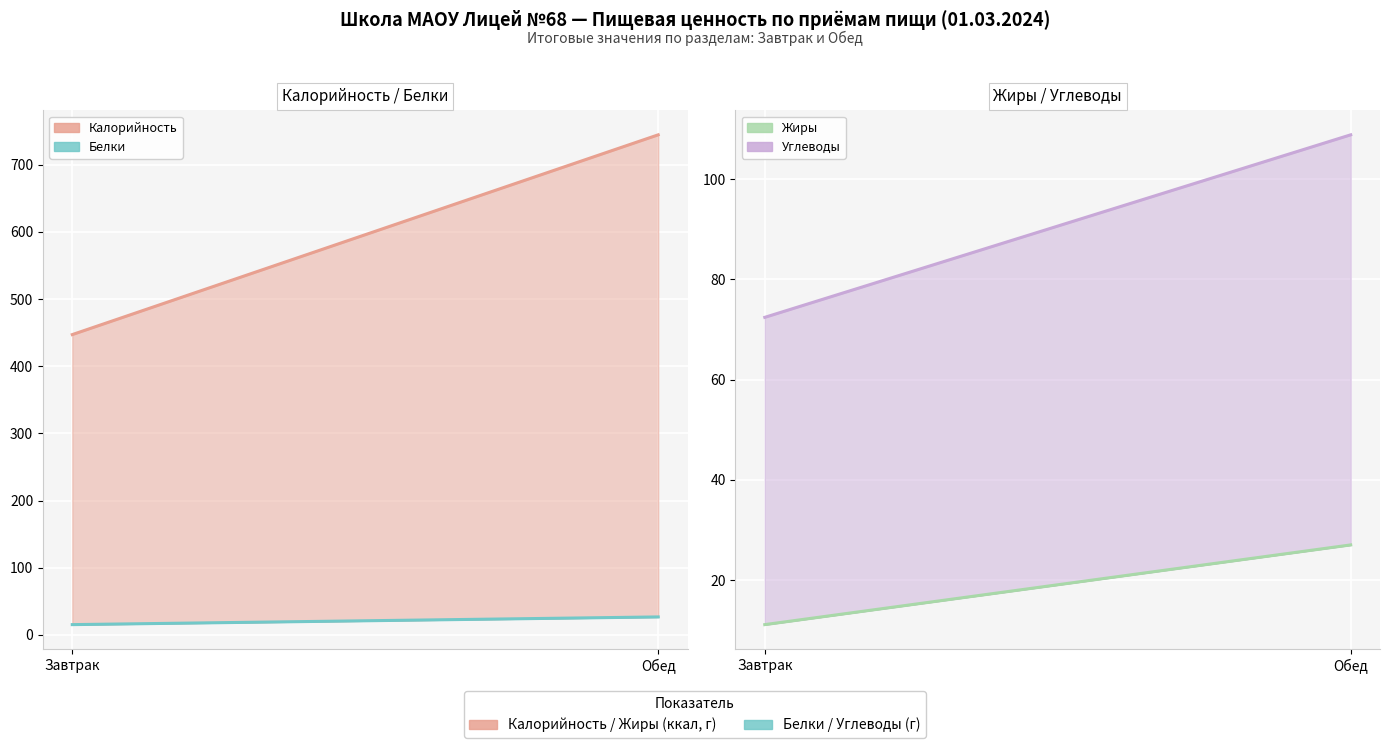

True or false: Белки and Калорийность cross at least once.

False